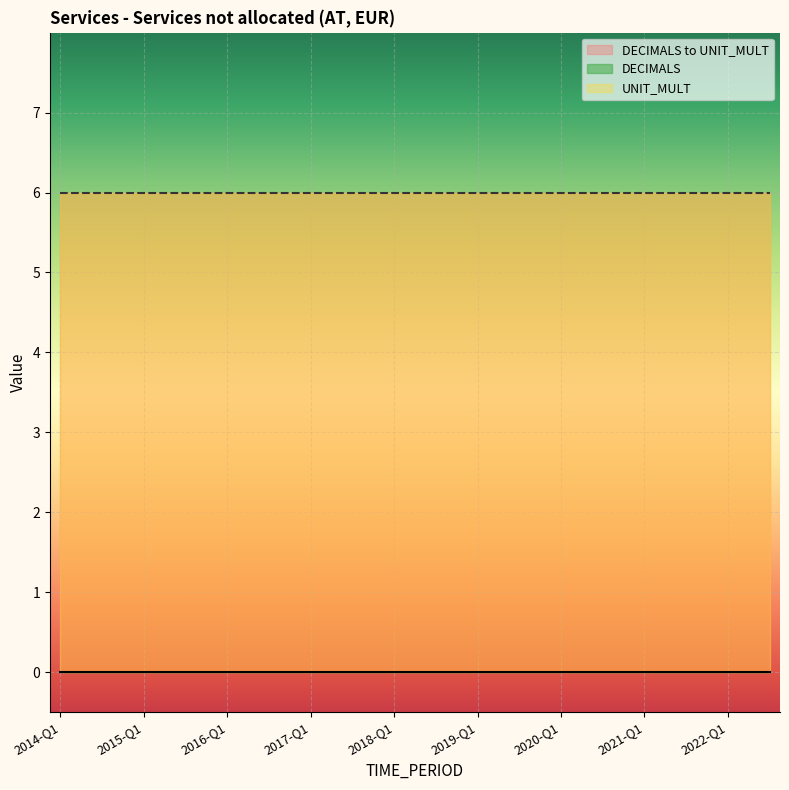

At which label is UNIT_MULT closest to 6?

2014-Q1